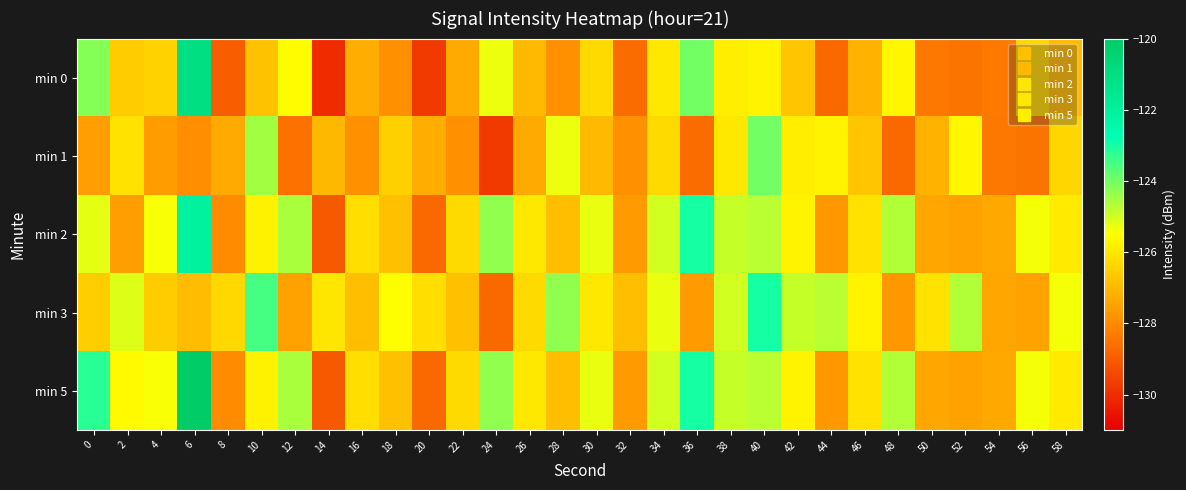

Rank the series by their maximum value, from lowest to highest.

min 1, min 3, min 2, min 0, min 5